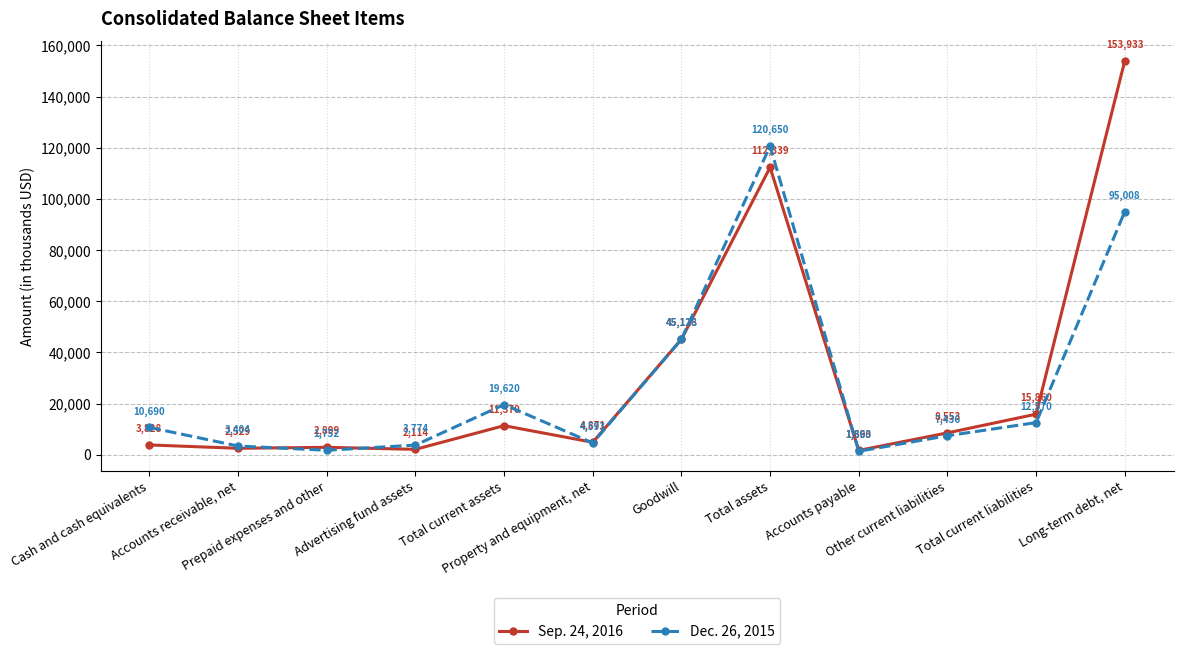

At which category does Sep. 24, 2016 reach its first local peak?

Prepaid expenses and other